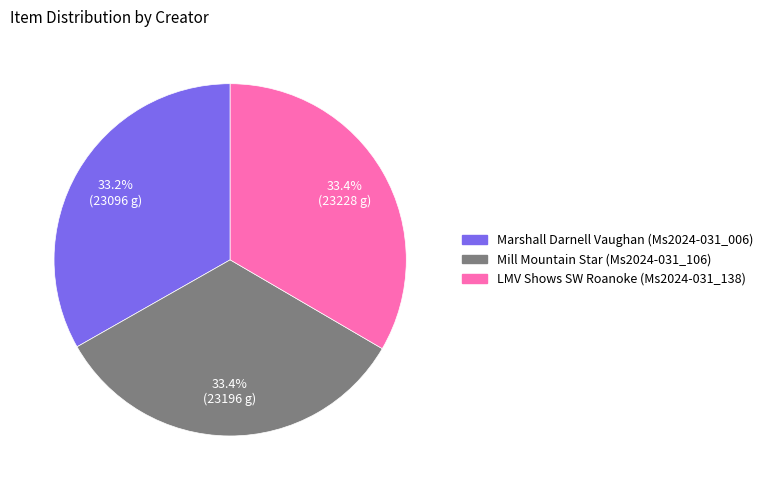

How many slices are in this pie chart?

3